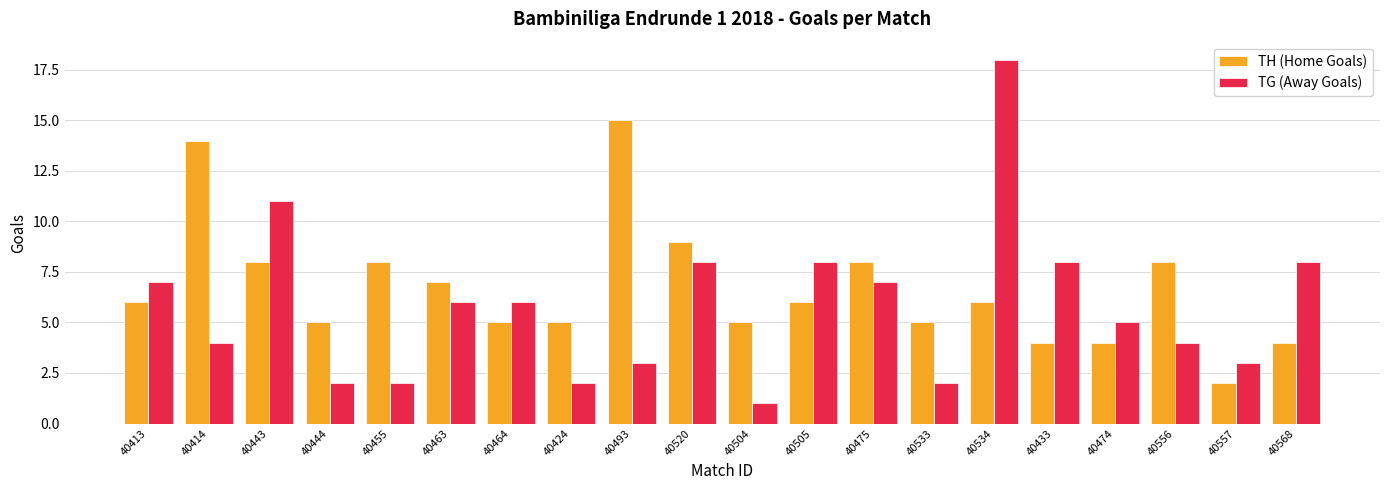

Reading right to left, list all the values displayed in this chart.

TH (Home Goals): 40568=4	40557=2	40556=8	40474=4	40433=4	40534=6	40533=5	40475=8	40505=6	40504=5	40520=9	40493=15	40424=5	40464=5	40463=7	40455=8	40444=5	40443=8	40414=14	40413=6
TG (Away Goals): 40568=8	40557=3	40556=4	40474=5	40433=8	40534=18	40533=2	40475=7	40505=8	40504=1	40520=8	40493=3	40424=2	40464=6	40463=6	40455=2	40444=2	40443=11	40414=4	40413=7